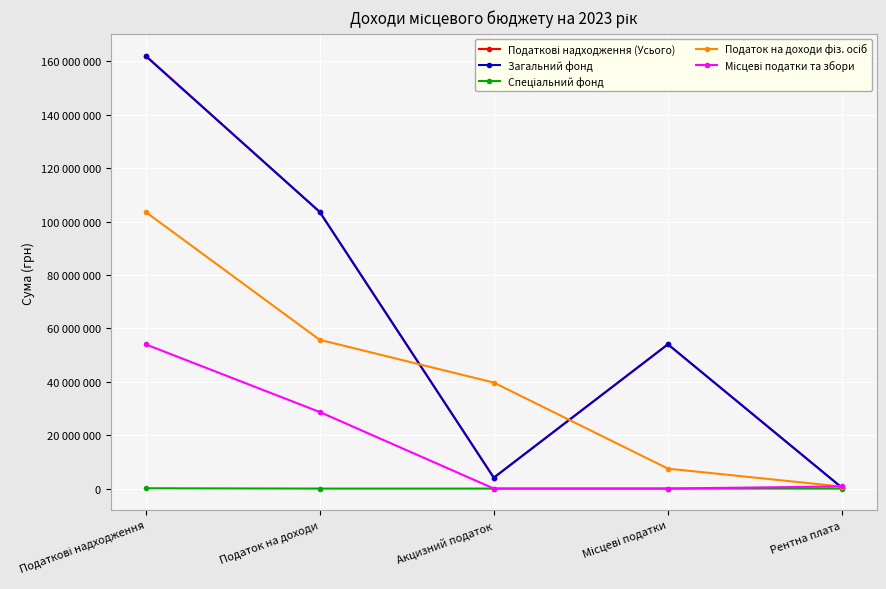

Is this an area chart (filled region under the line)?

No